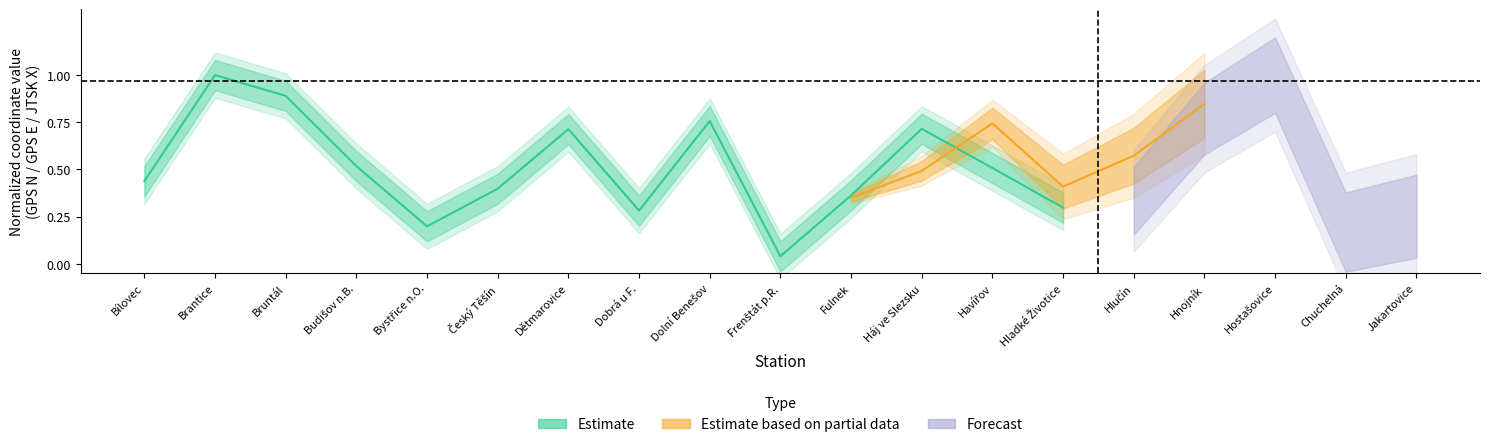

The chart shows a value of 0.9 at Budišov n.B.. True or false?

False